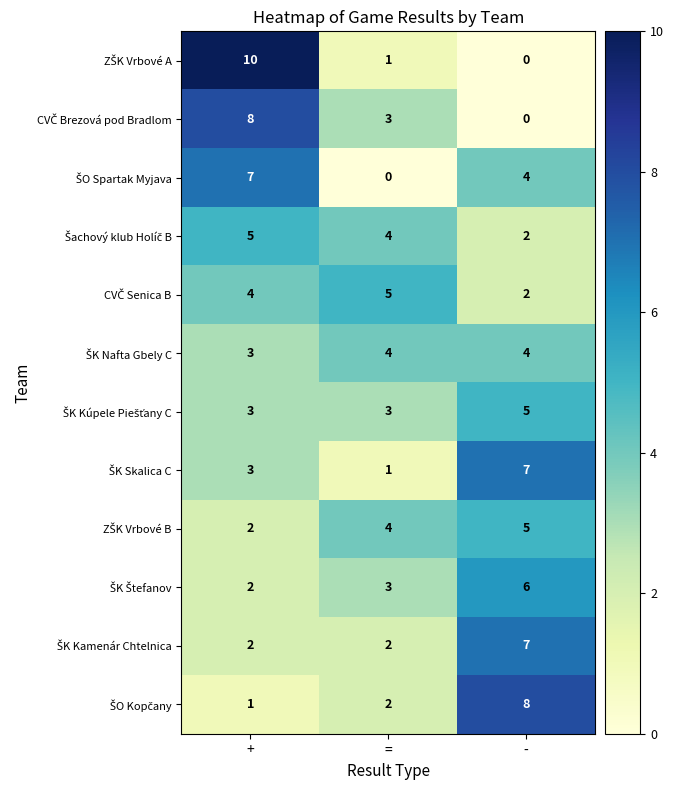

What is the total value across all series at =?

32